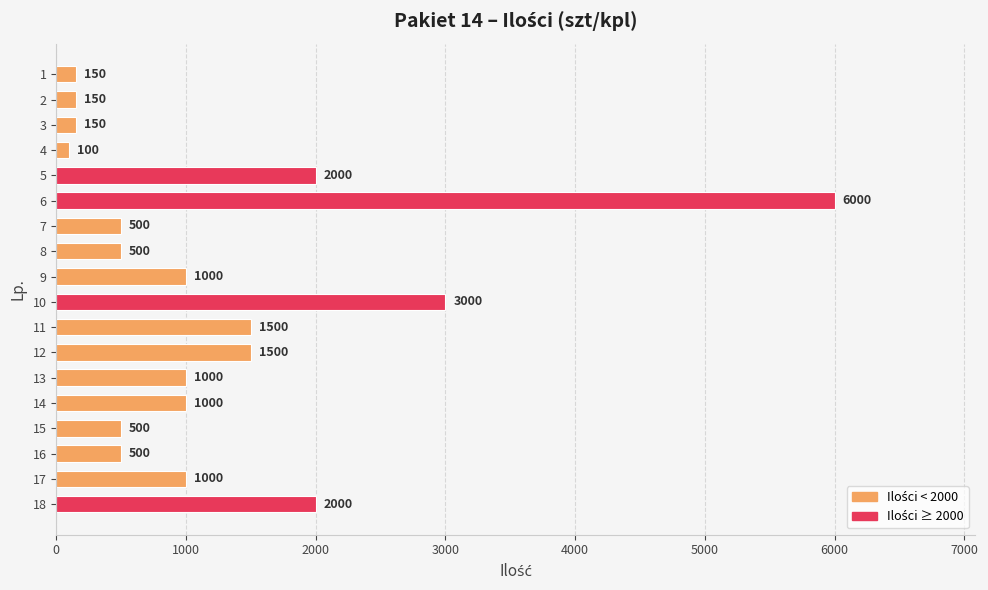

At which label is the value closest to 3050?

10